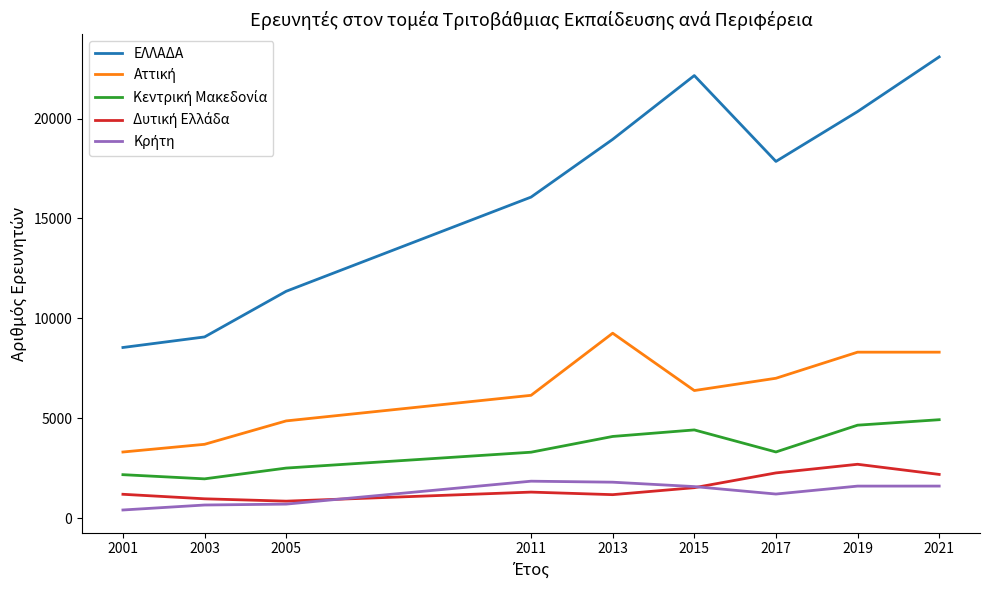

Which series has the largest total across all categories?

ΕΛΛΑΔΑ